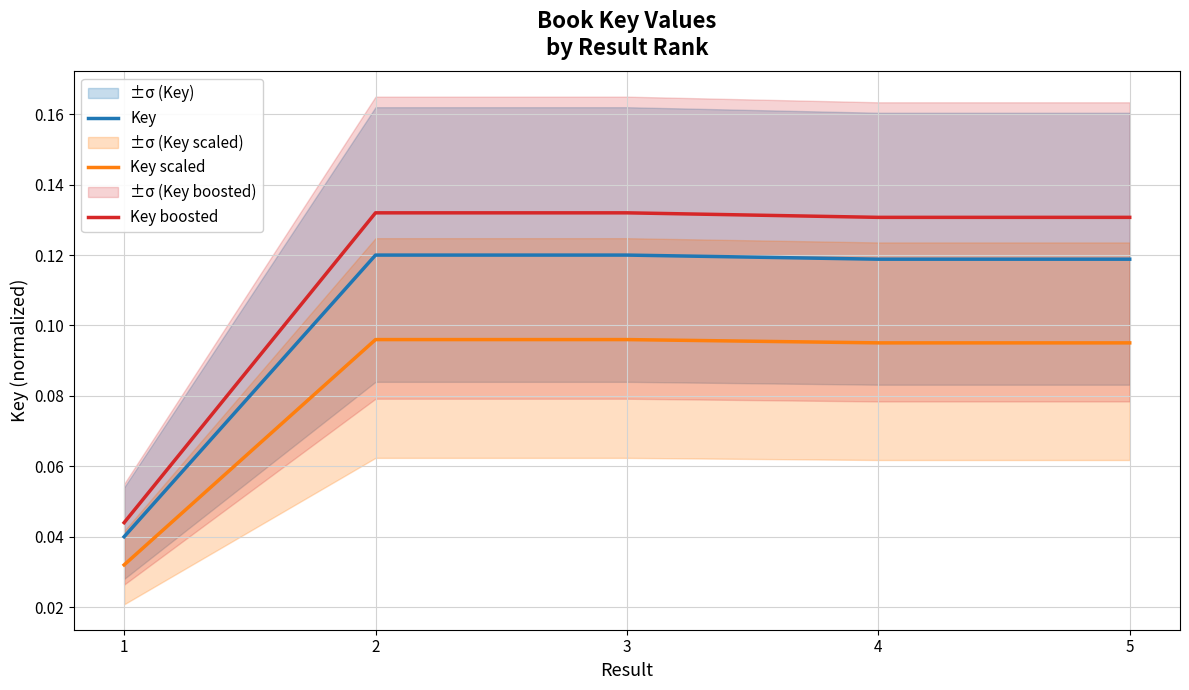

Does the chart display data point markers on the line(s)?

No